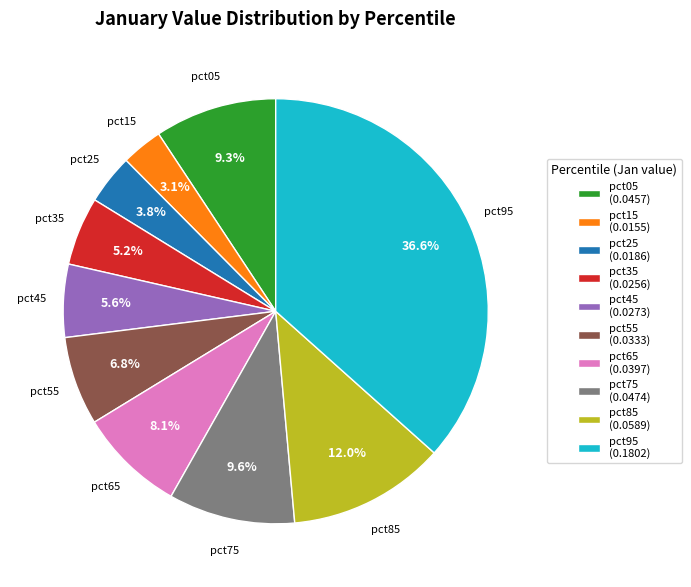

How many segments does this pie chart have?

10